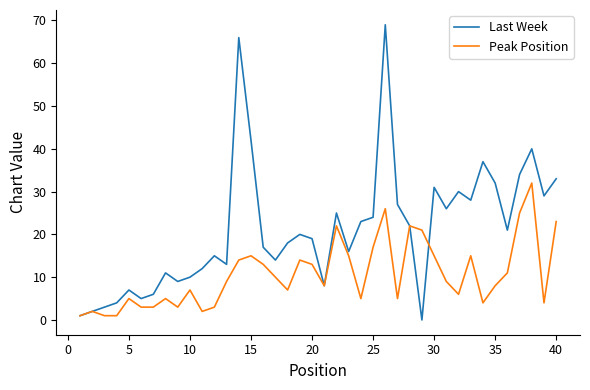

Rank the series by their maximum value, from lowest to highest.

Peak Position, Last Week